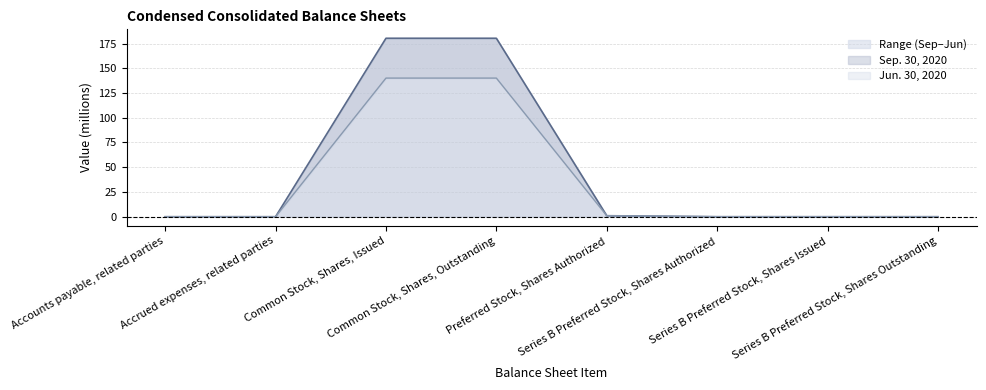

At which label is Jun. 30, 2020 closest to 70?

Preferred Stock, Shares Authorized